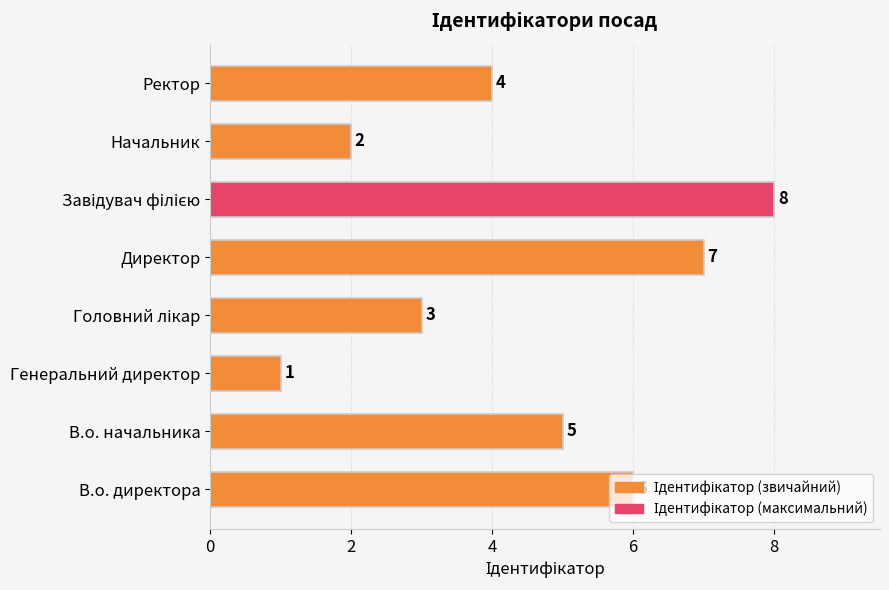

True or false: the data shows 4 at Ректор.

True